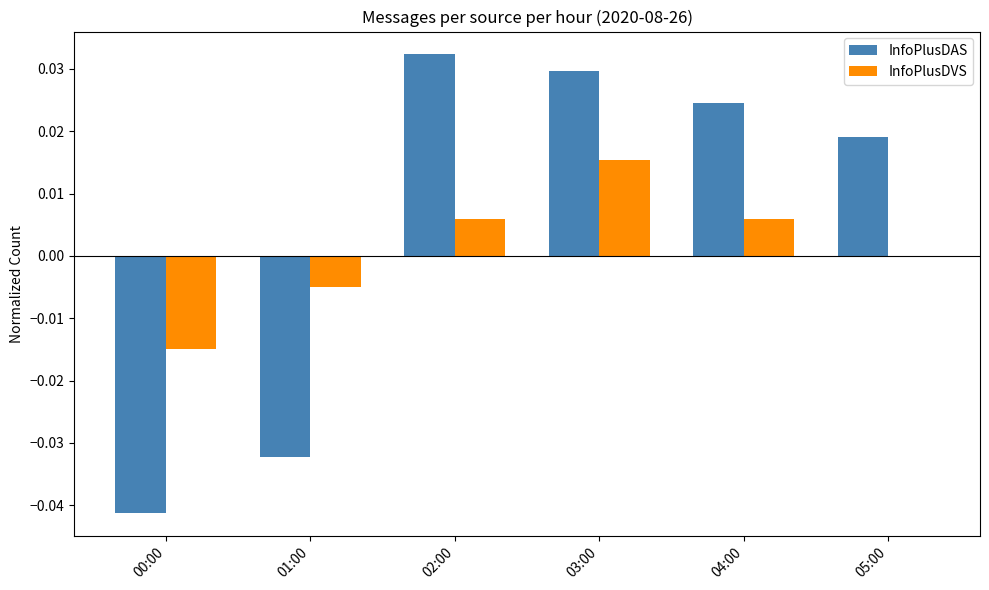

How many data points in InfoPlusDAS are above 0?

4